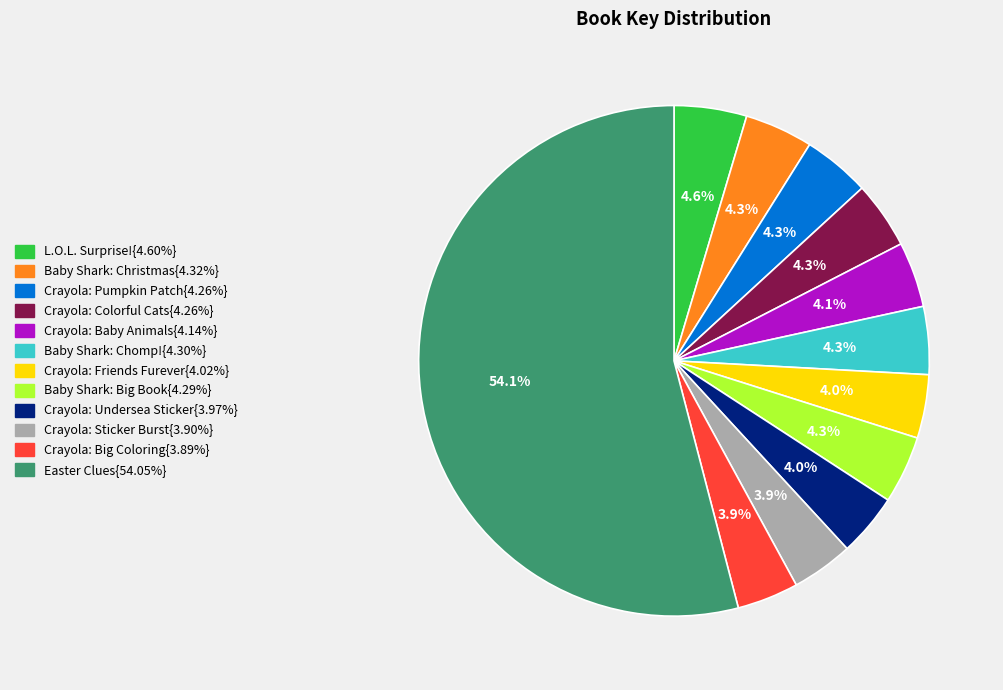

Is there any slice that represents more than half of the pie?

Yes